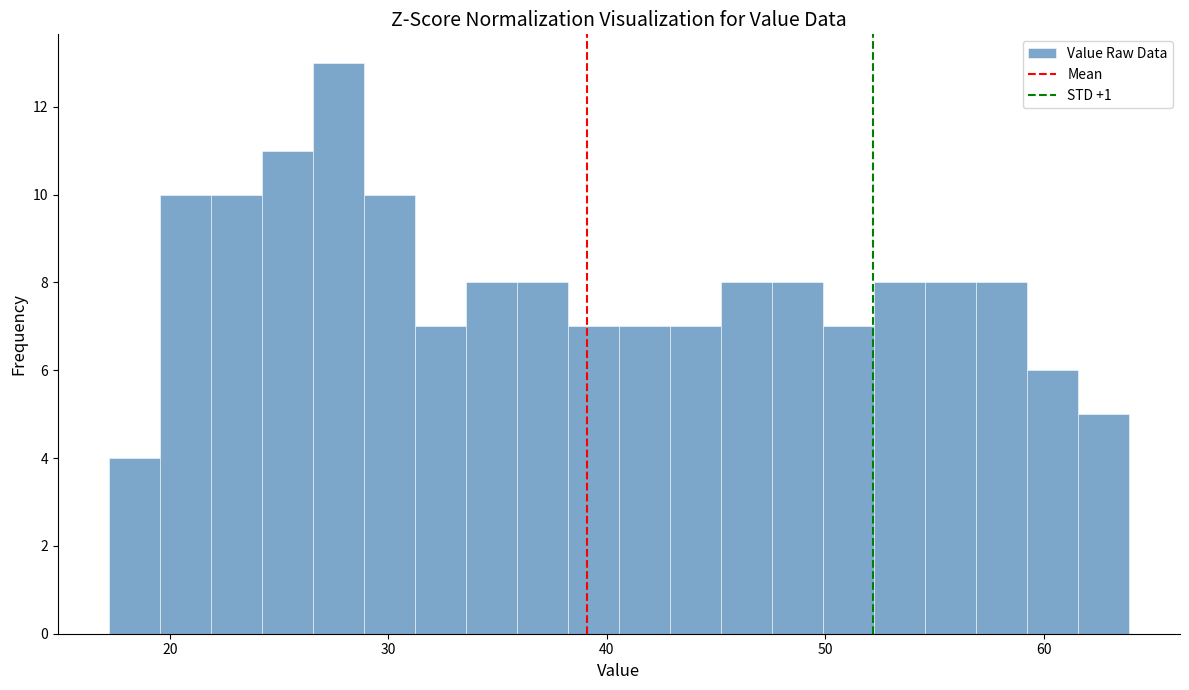

Around what value on the x-axis is the tallest bar? Give the approximate position of its centre, as read against the axis.

28